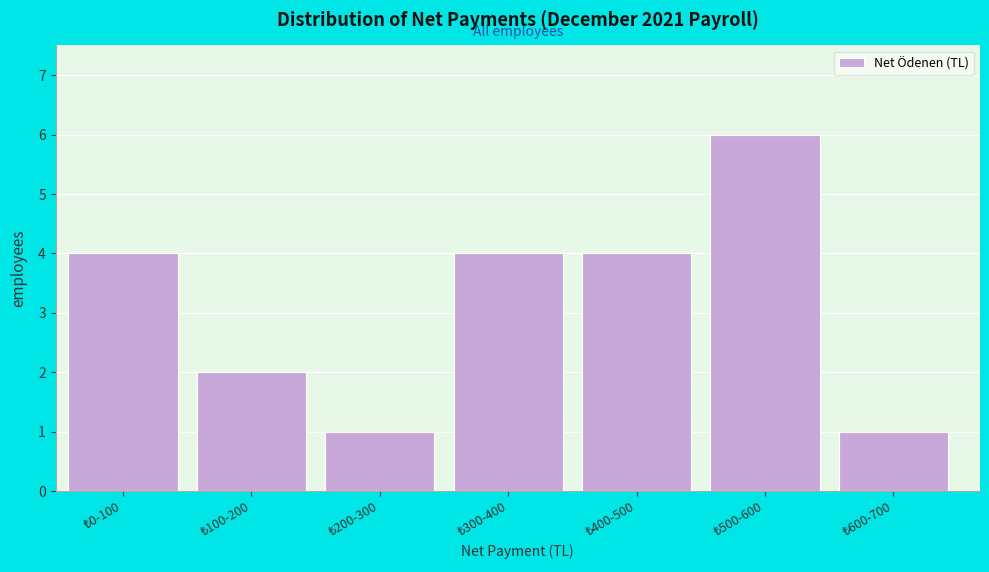

Reading right to left, what are all the values shown in this chart?

1	6	4	4	1	2	4